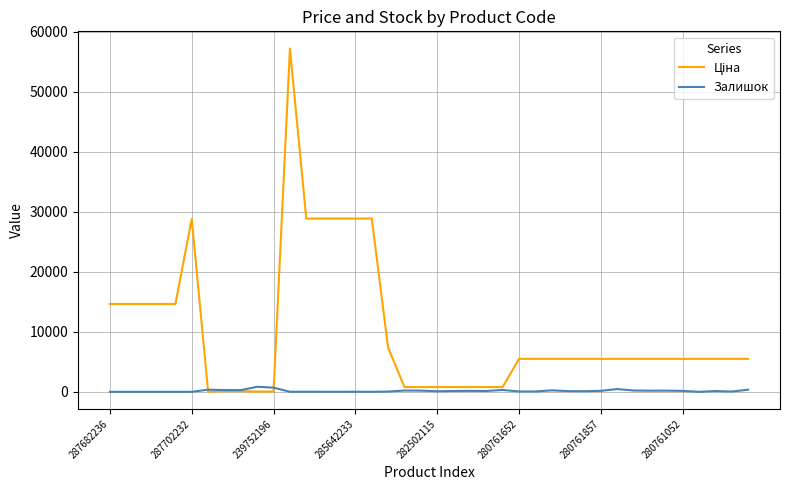

How many lines are shown in the chart?

2